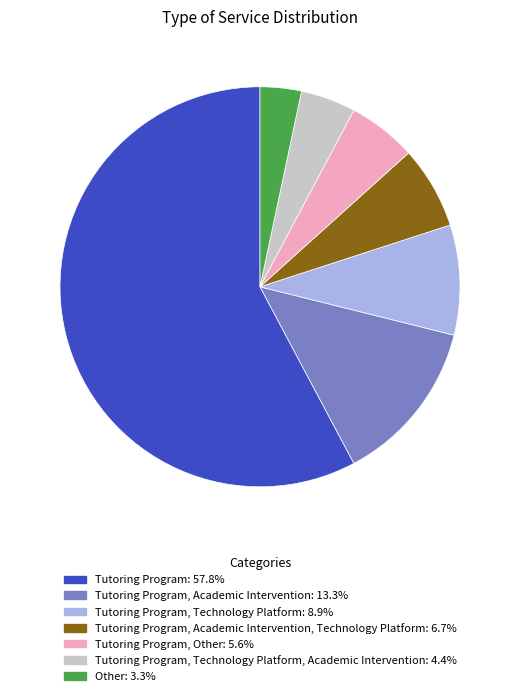

Is there a majority slice in this chart?

Yes